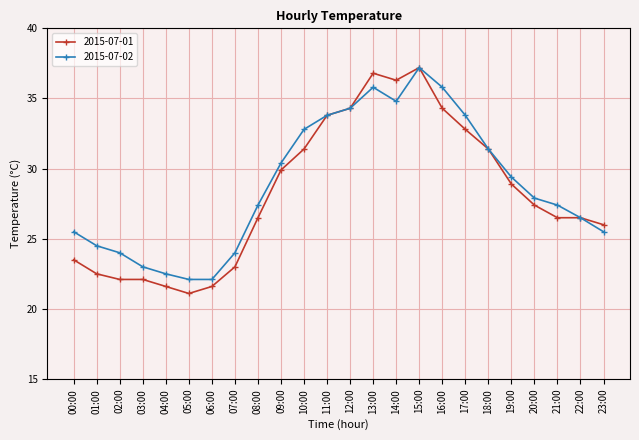

At which category is the sum across all series the highest?

15:00